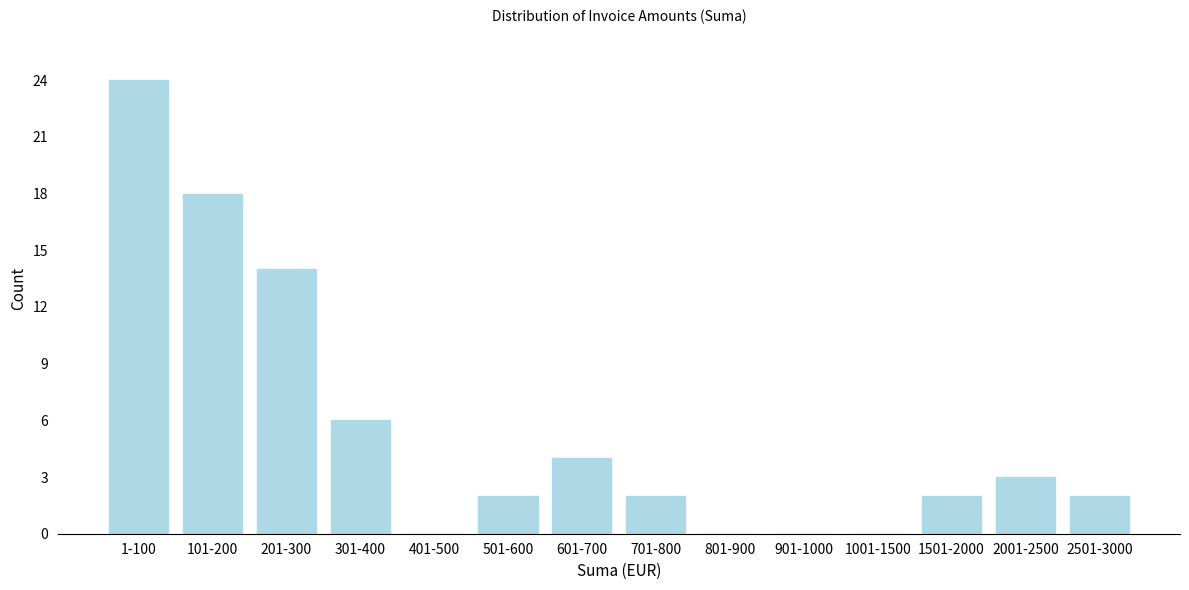

Reading left to right, transcribe all the data shown in this chart.

1-100=24	101-200=18	201-300=14	301-400=6	401-500=0	501-600=2	601-700=4	701-800=2	801-900=0	901-1000=0	1001-1500=0	1501-2000=2	2001-2500=3	2501-3000=2